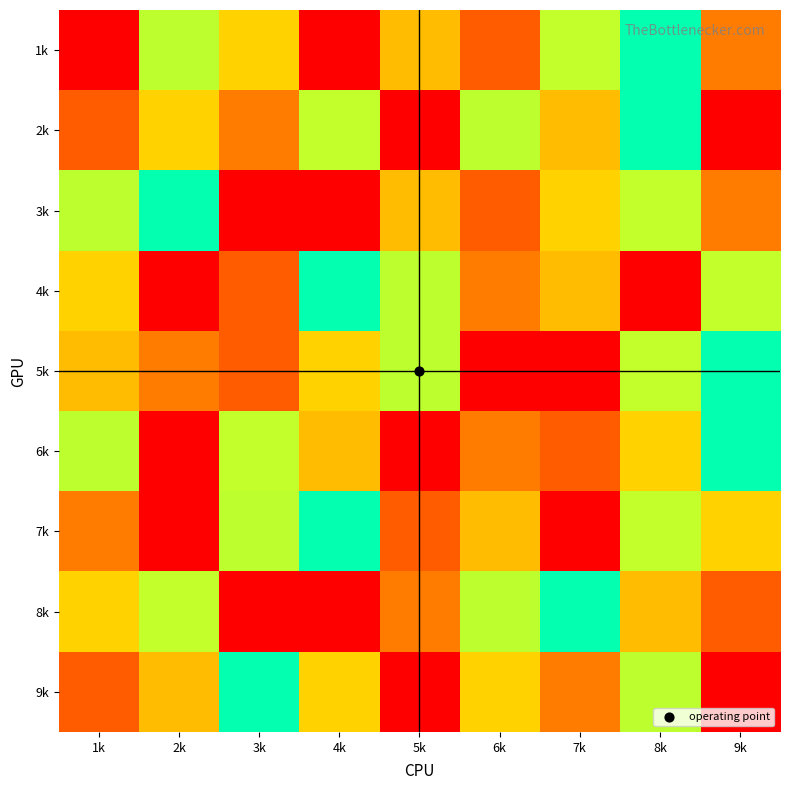

Which label corresponds to the largest value in the chart?

1k